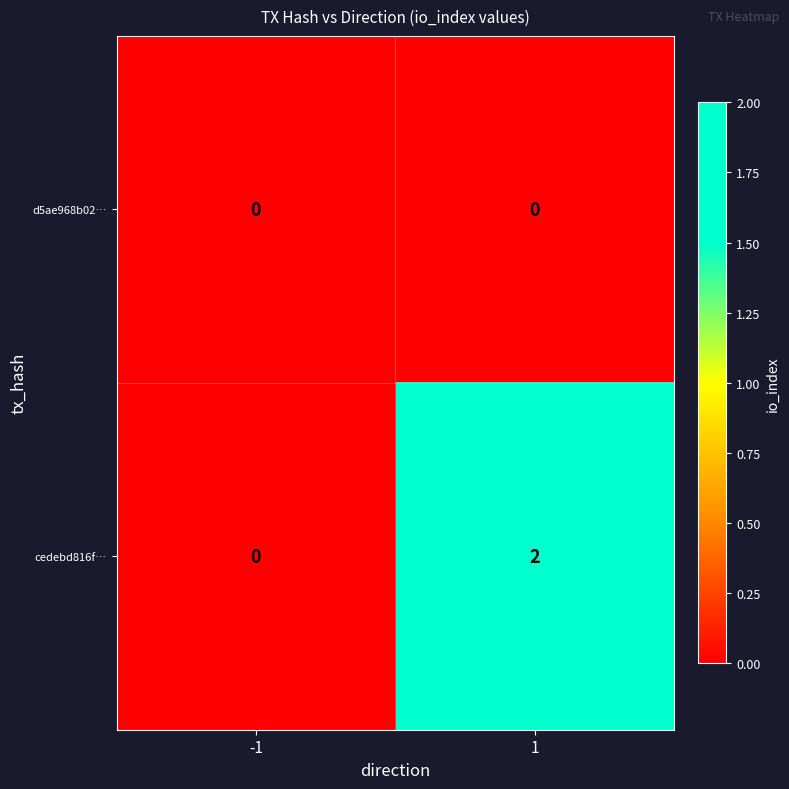

Rank the series by their average value, from lowest to highest.

d5ae968b02…, cedebd816f…